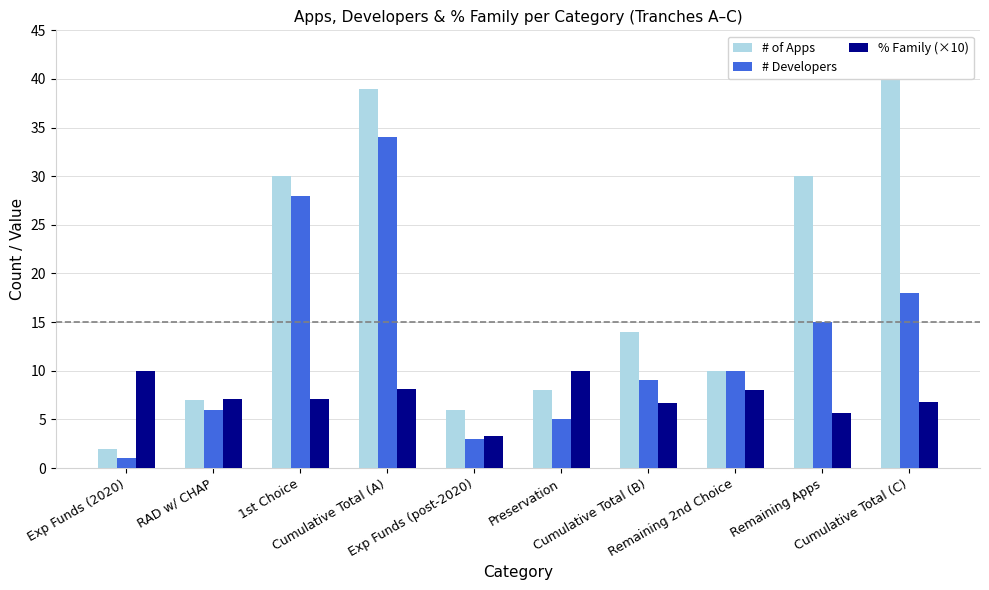

Which label corresponds to the largest value in the chart?

Cumulative Total (C)